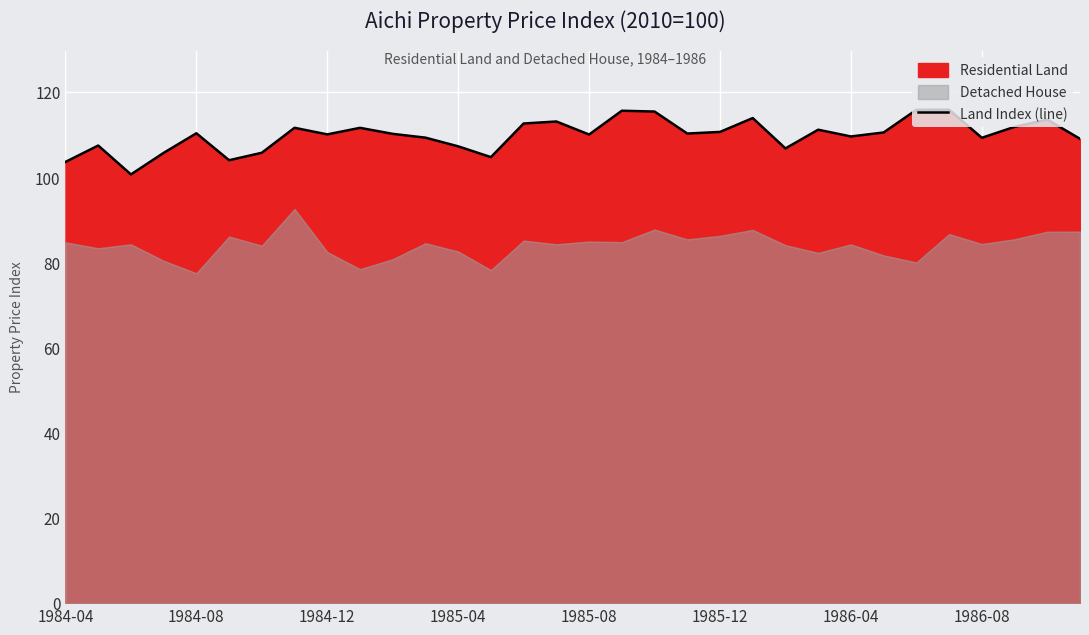

True or false: Land Index (line) has a value of 47.7 at 1985-04.

False